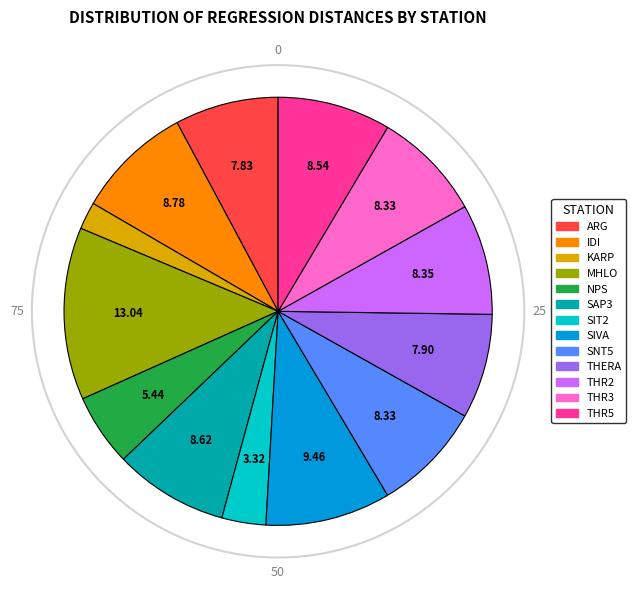

Does any single category account for the majority?

No